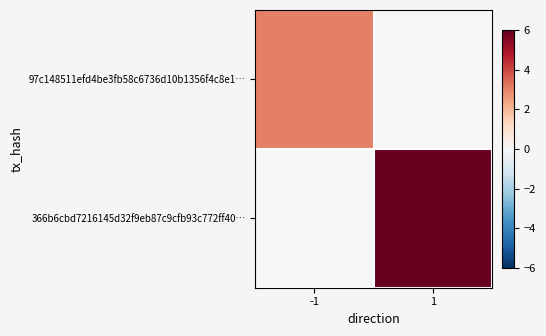

Reading left to right, what are all the values shown in this chart?

97c148511efd4be3fb58c6736d10b1356f4c8e1…: -1=3	1=0
366b6cbd7216145d32f9eb87c9cfb93c772ff40…: -1=0	1=6